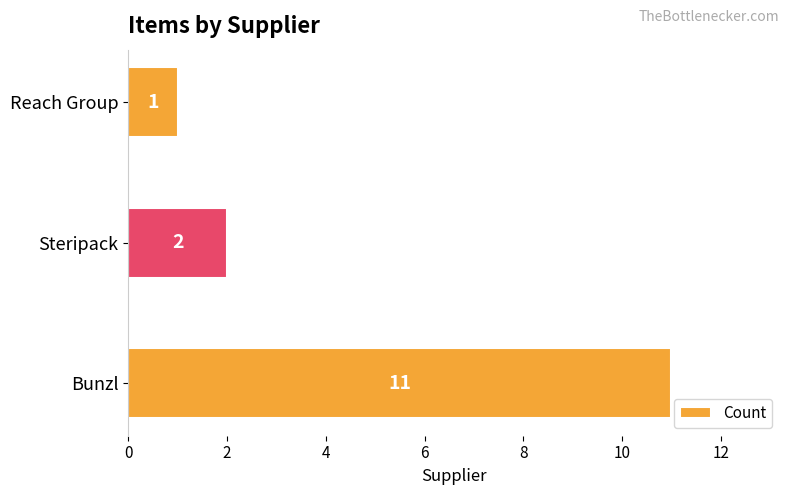

What is the ratio of the value at Bunzl to the value at Reach Group?

11.0